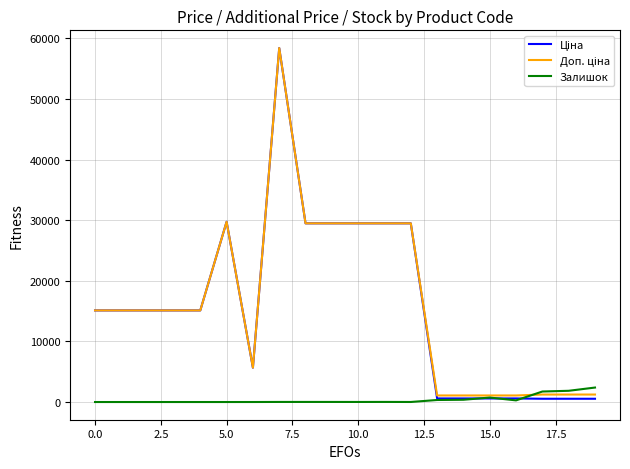

How many lines are shown in the chart?

3